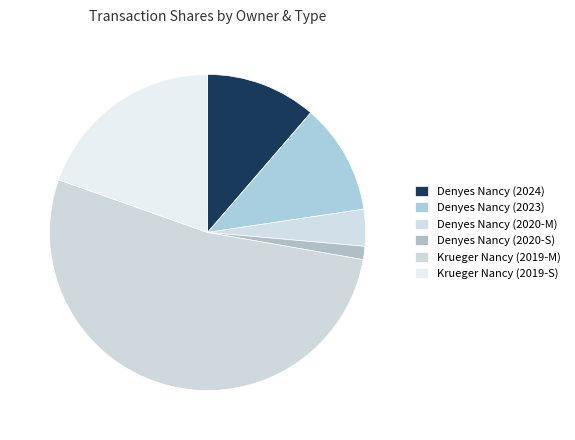

Rank the categories by value from highest to lowest.

Krueger Nancy (2019-M), Krueger Nancy (2019-S), Denyes Nancy (2024), Denyes Nancy (2023), Denyes Nancy (2020-M), Denyes Nancy (2020-S)